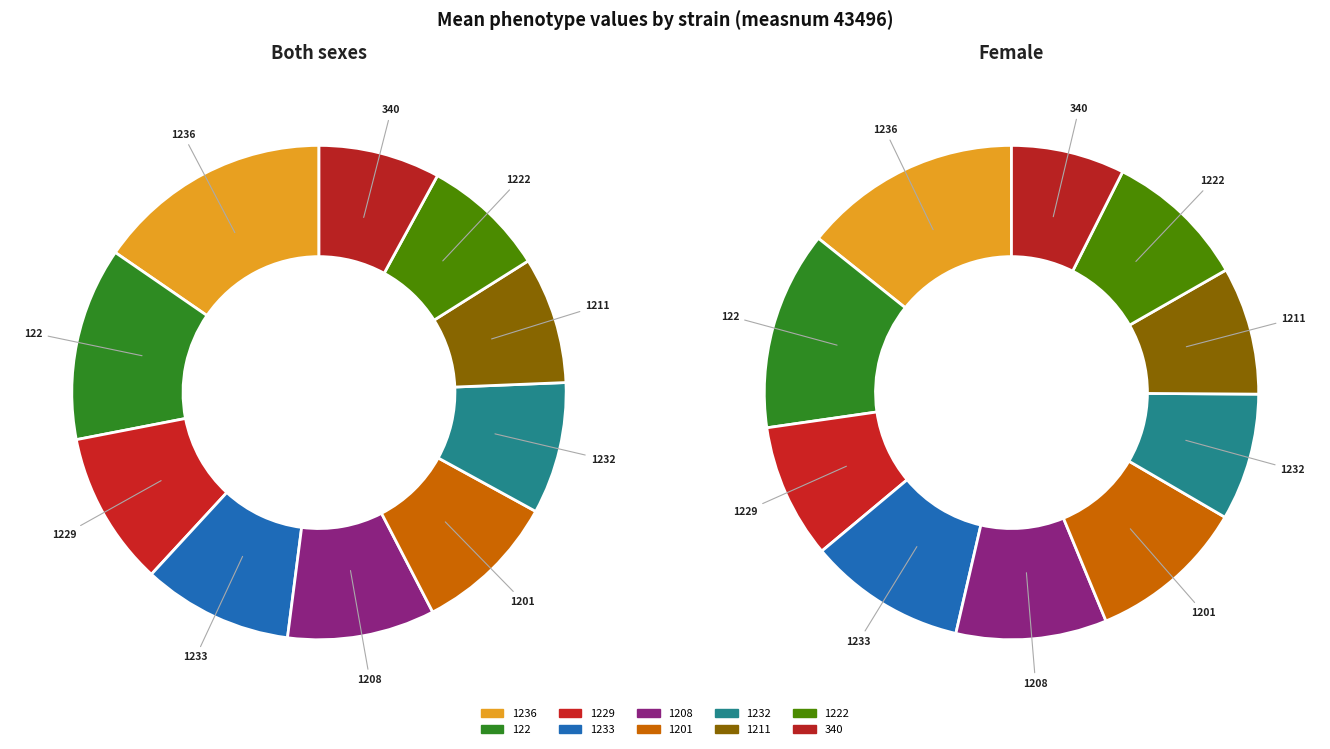

Does 4 represent more than half of the total?

No